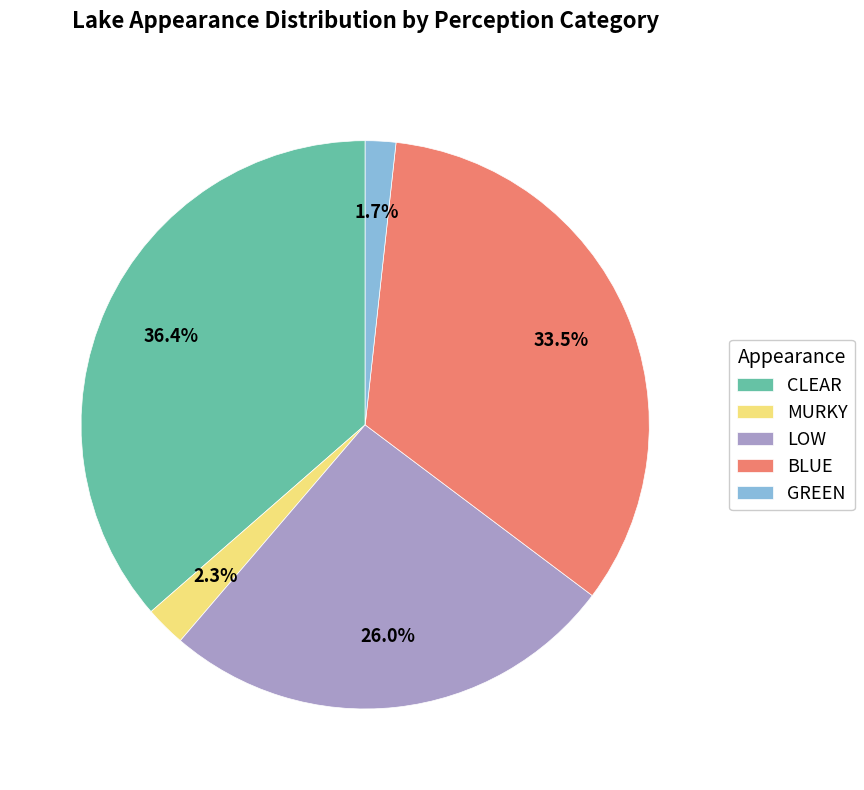

Which slice is the smallest?

GREEN